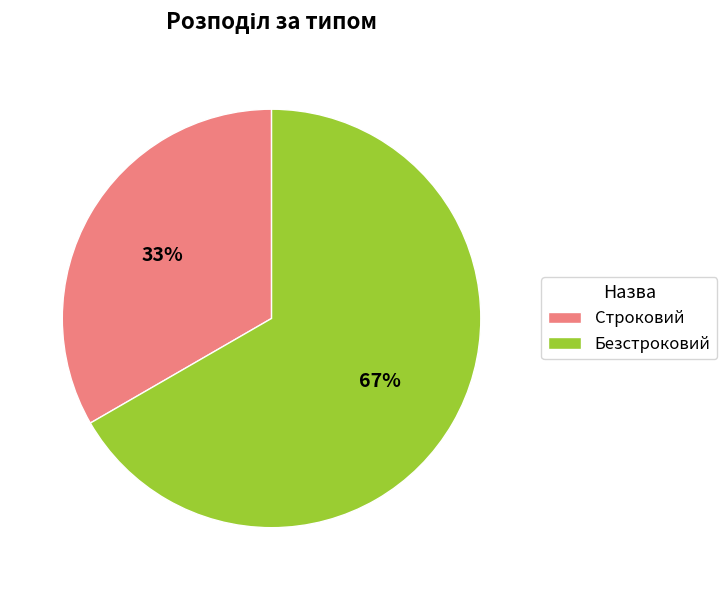

Between Строковий and Безстроковий, which is larger?

Безстроковий